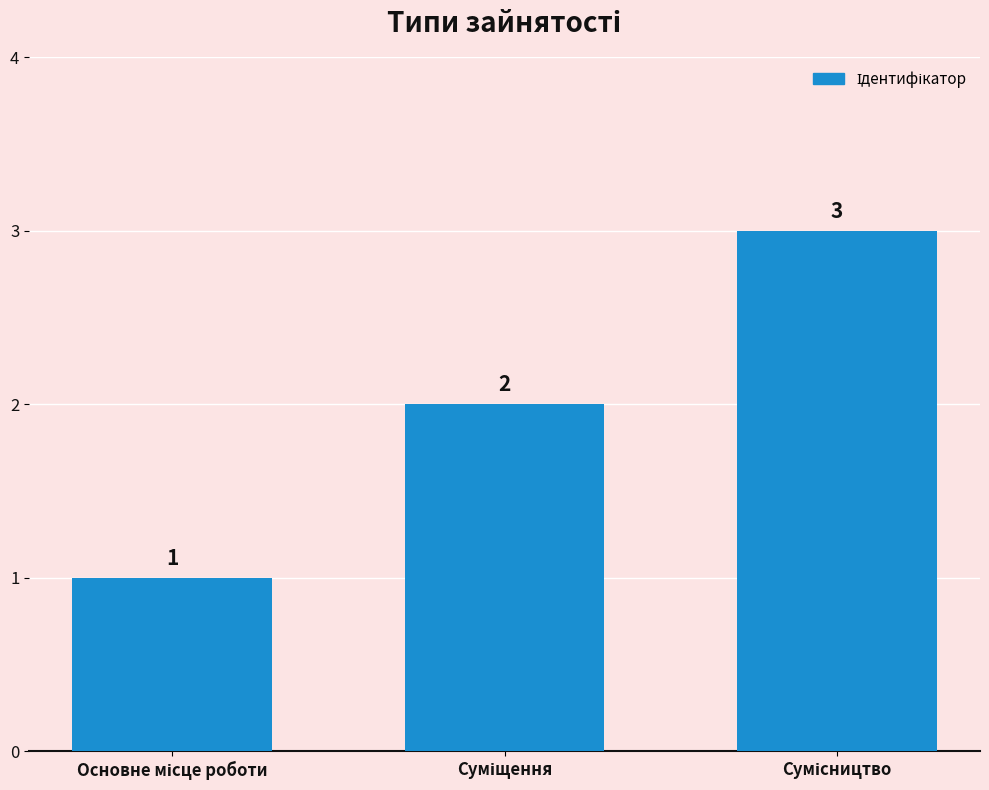

Count the values in the range 1 to 3.

3